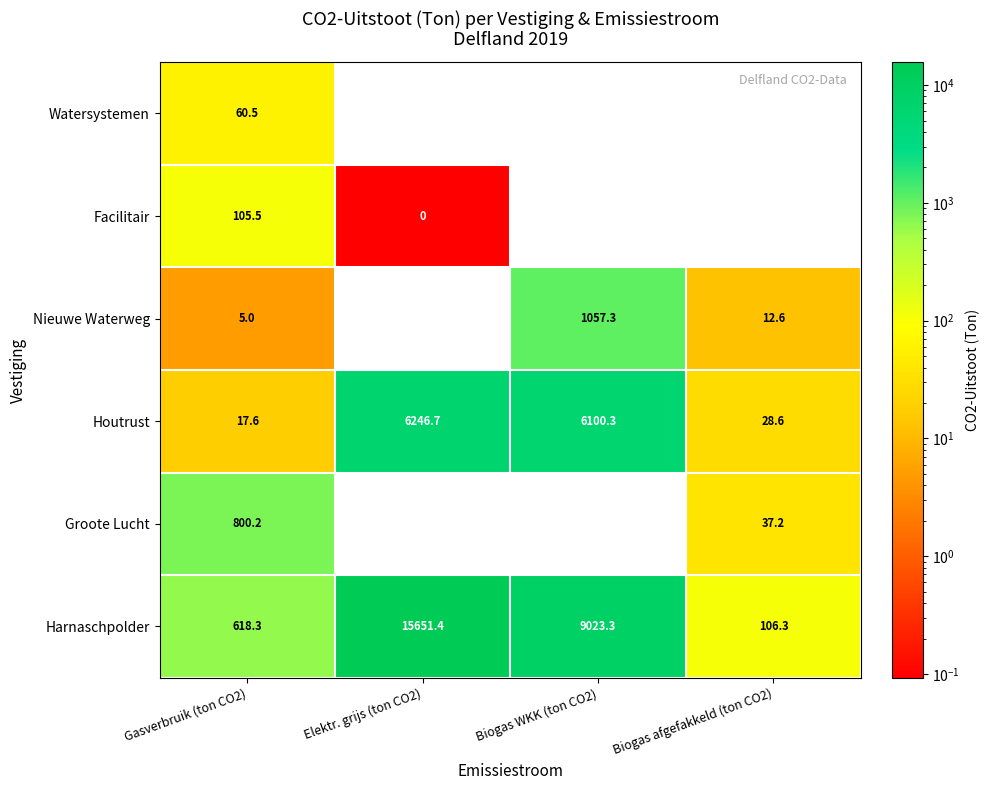

At which category is the sum across all series the highest?

Elektr. grijs (ton CO2)